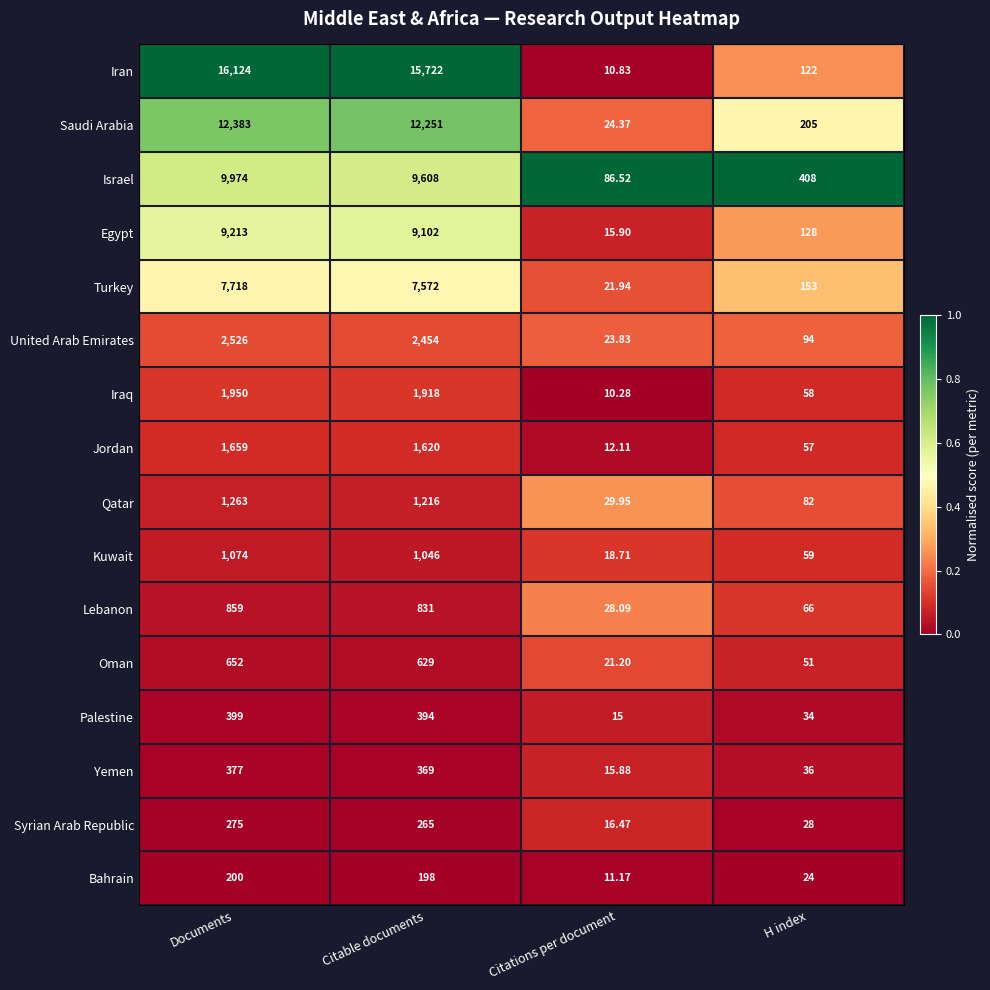

At which label does Kuwait reach its minimum?

Citations per document